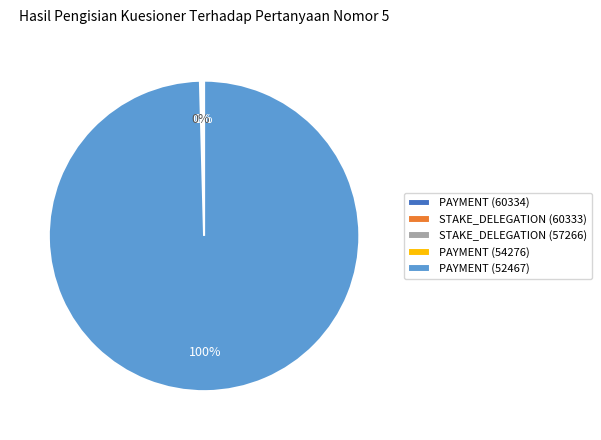

How many slices are in this pie chart?

5